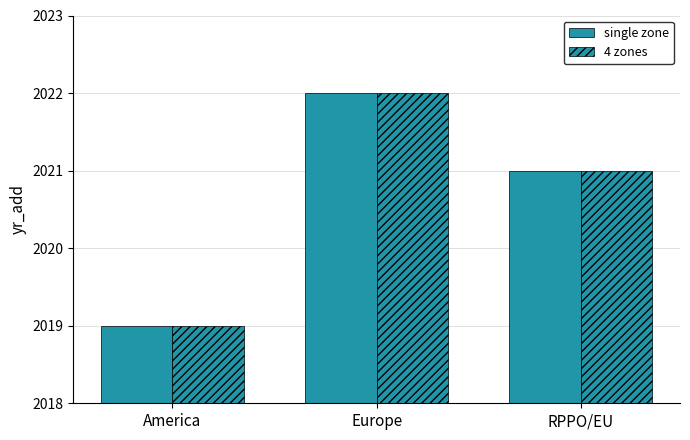

How many data points in single zone are less than 2021?

1